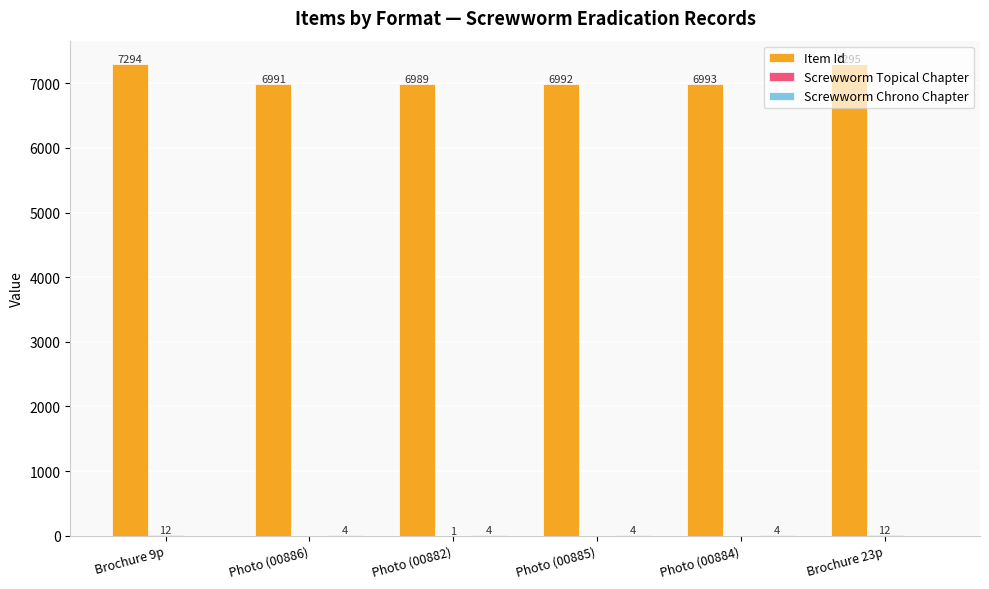

The Item Id series shows 12011 at Photo (00885). True or false?

False